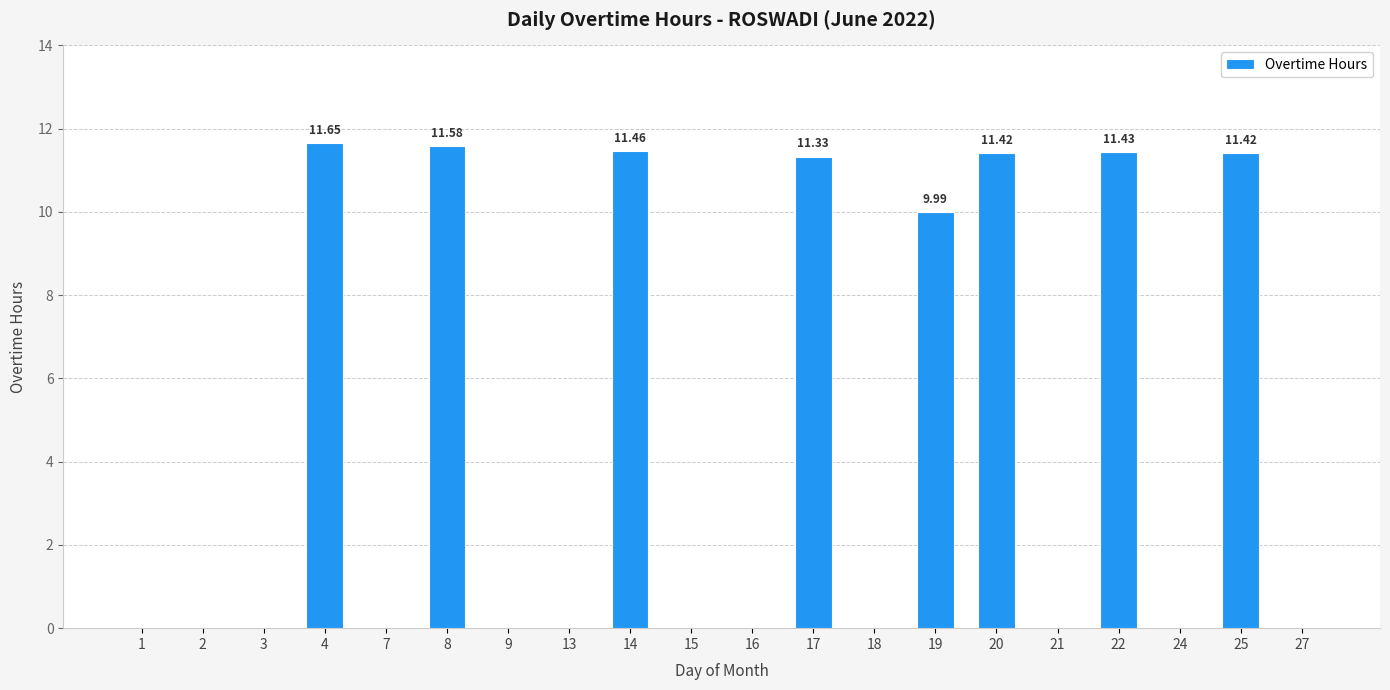

What is the sum of all values?

90.3